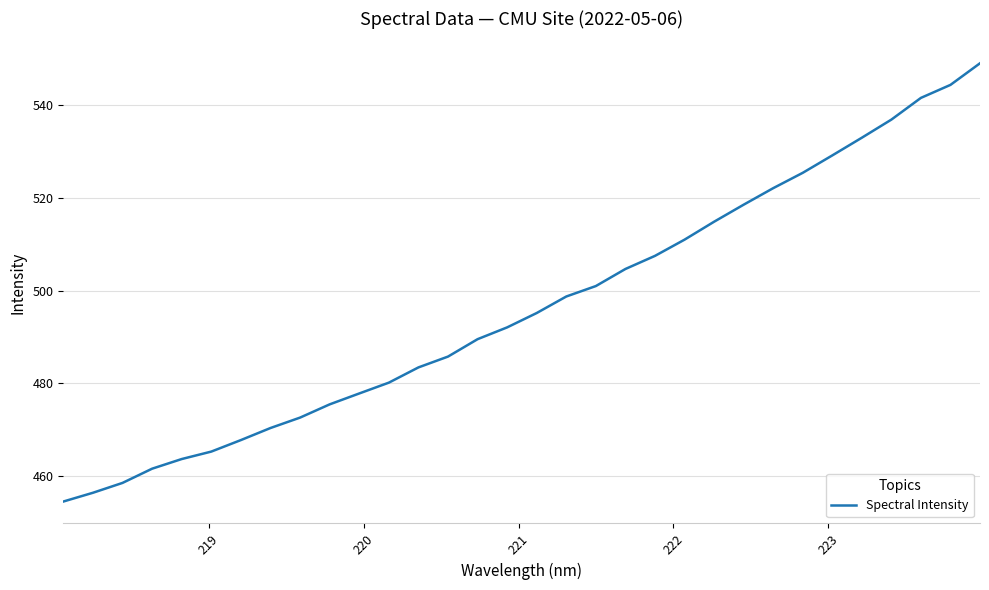

What is the smallest value displayed?

454.5